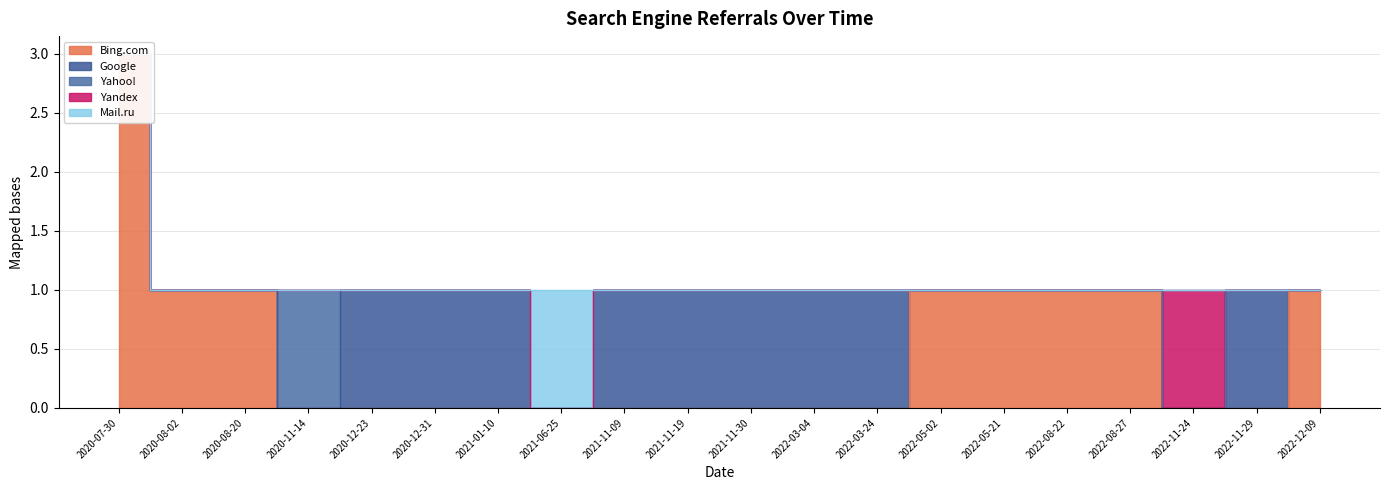

True or false: Google and Yahoo! cross at least once.

True